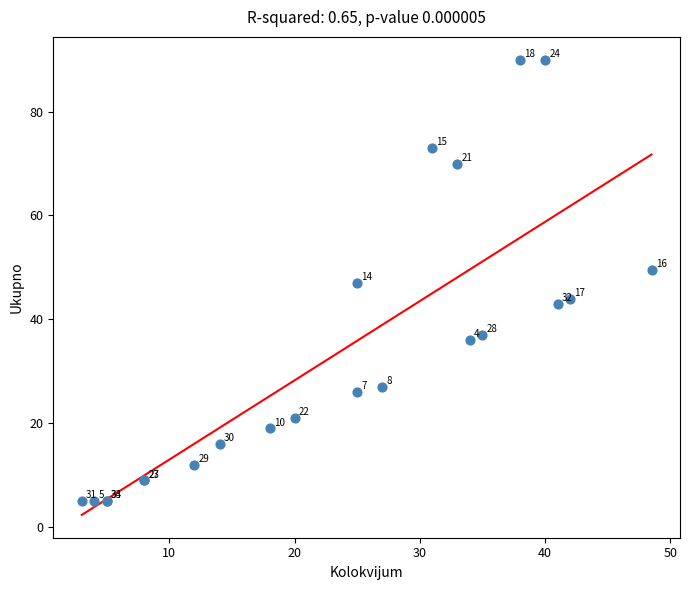

What Y value in the scatter plot is closest to 47?

47.0